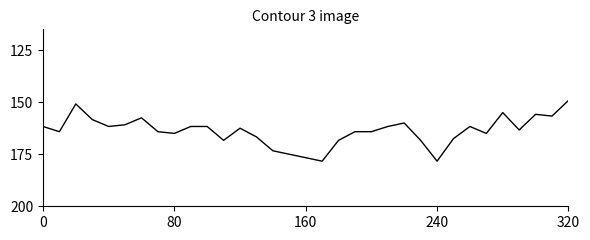

Does the chart have visible grid lines?

No